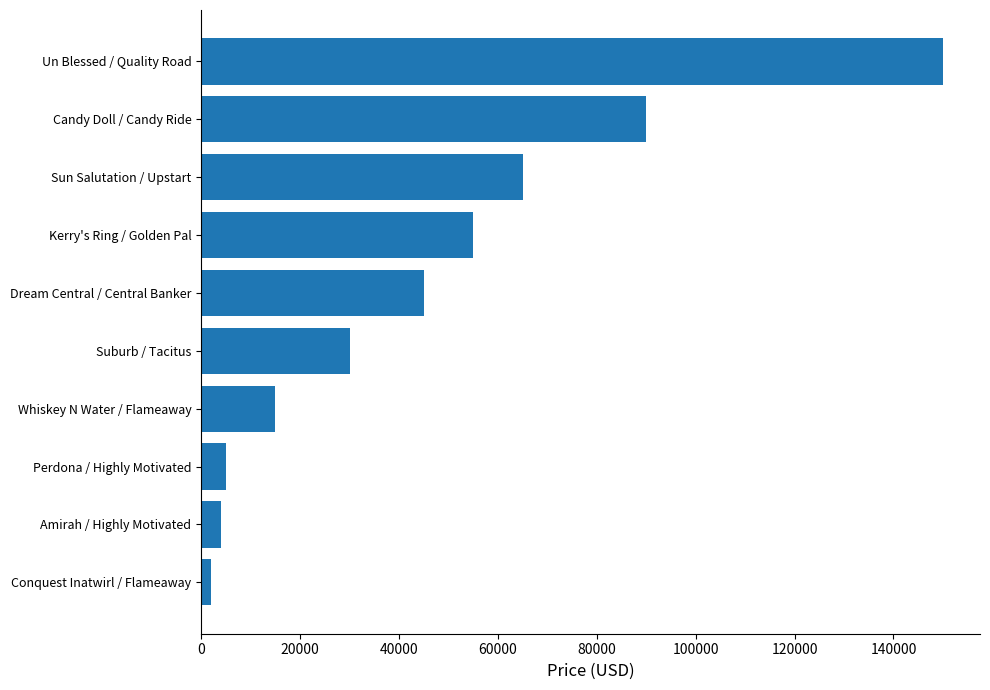

Which category has the highest value across all series?

Un Blessed / Quality Road